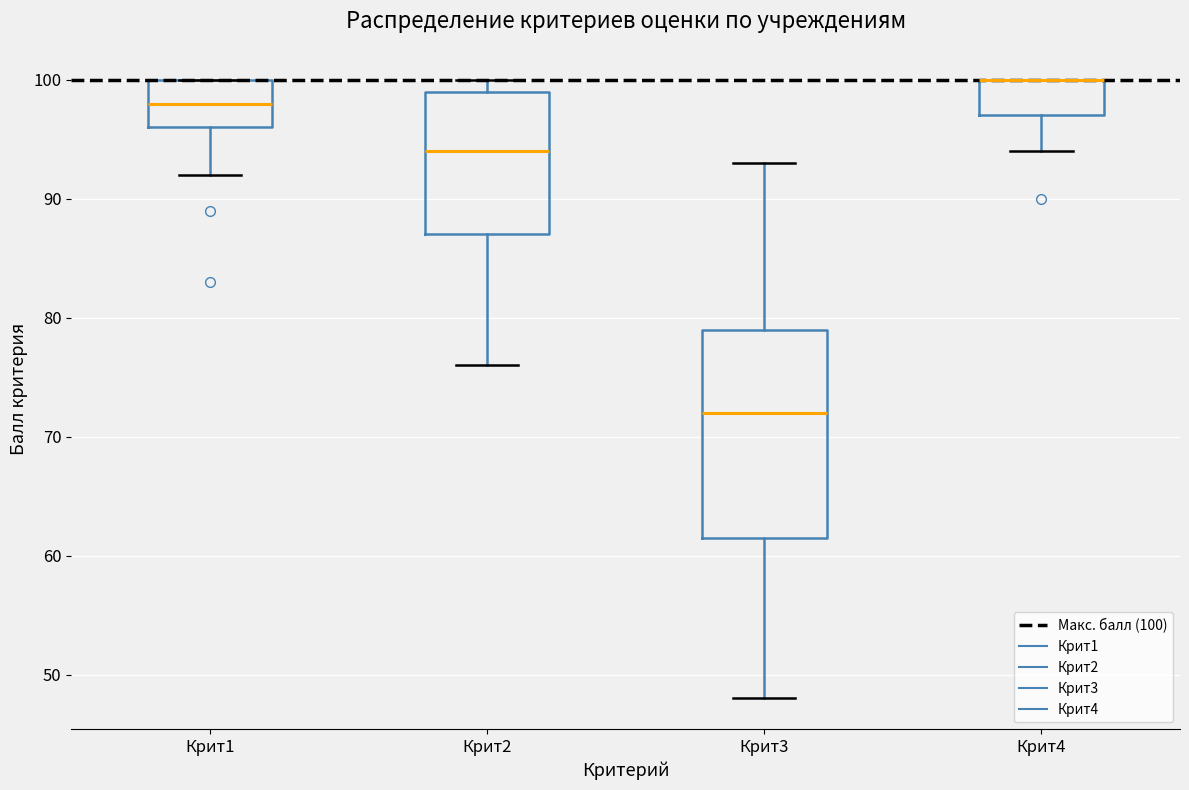

Reading left to right, read every box against the y-axis: the position of its median line, the range the box covers, and the ends of its whiskers. The values are not printed on the chart, so give them approximately, as read against the axis.

Крит1: median 98, box 96 to 100, whiskers 92 to 100
Крит2: median 94, box 87 to 99, whiskers 76 to 100
Крит3: median 72, box 62 to 79, whiskers 48 to 93
Крит4: median 100 (drawn on the box's upper edge), box 97 to 100, whiskers 94 to 100